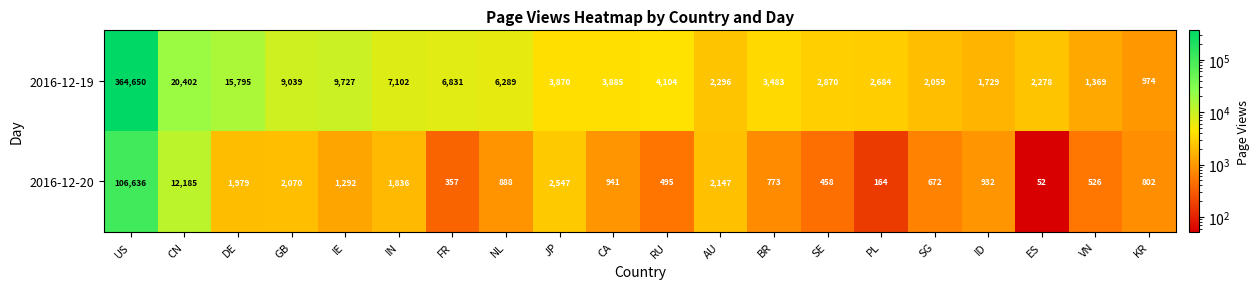

What is the average value of the 2016-12-20 series?

6888